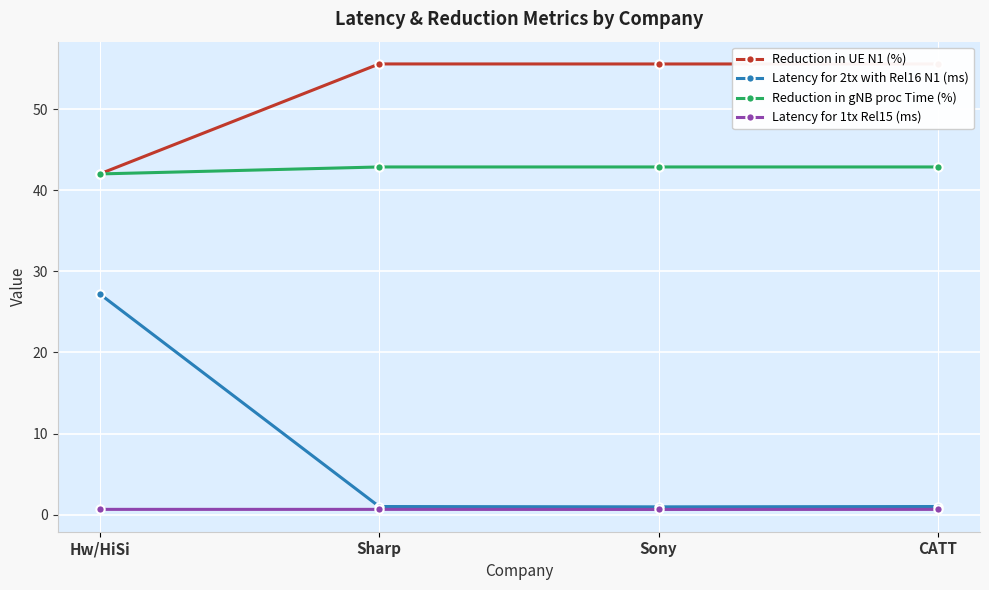

Which series has the widest spread of values?

Latency for 2tx with Rel16 N1 (ms)